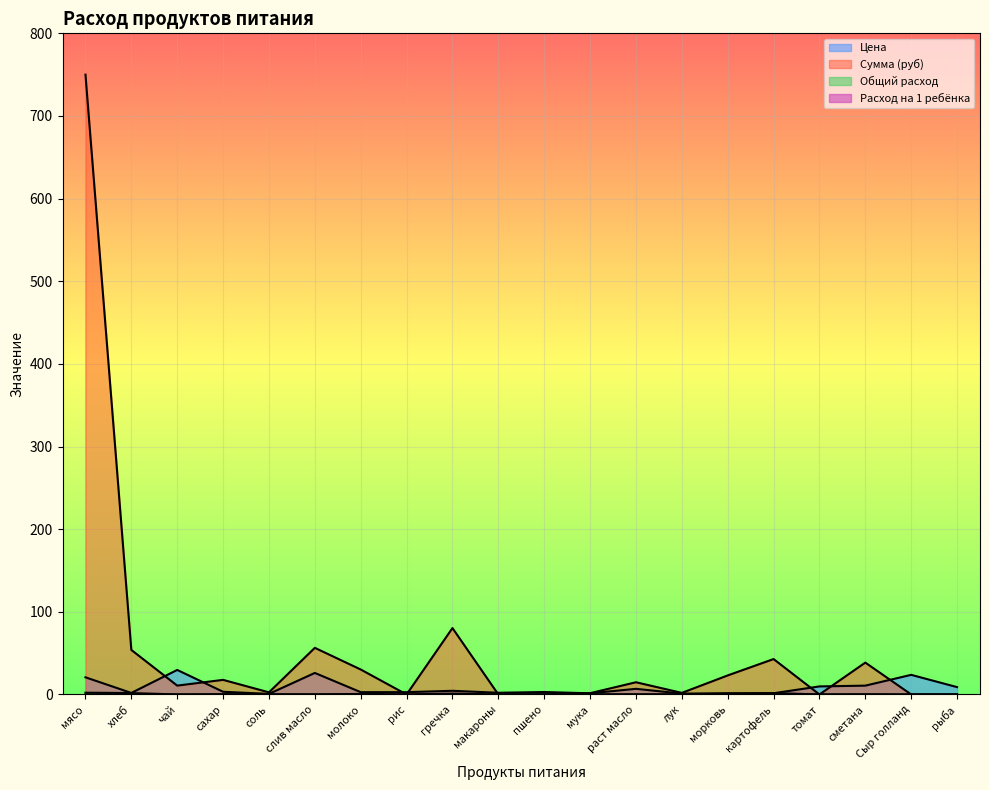

Which has a higher value, соль or чай?

чай